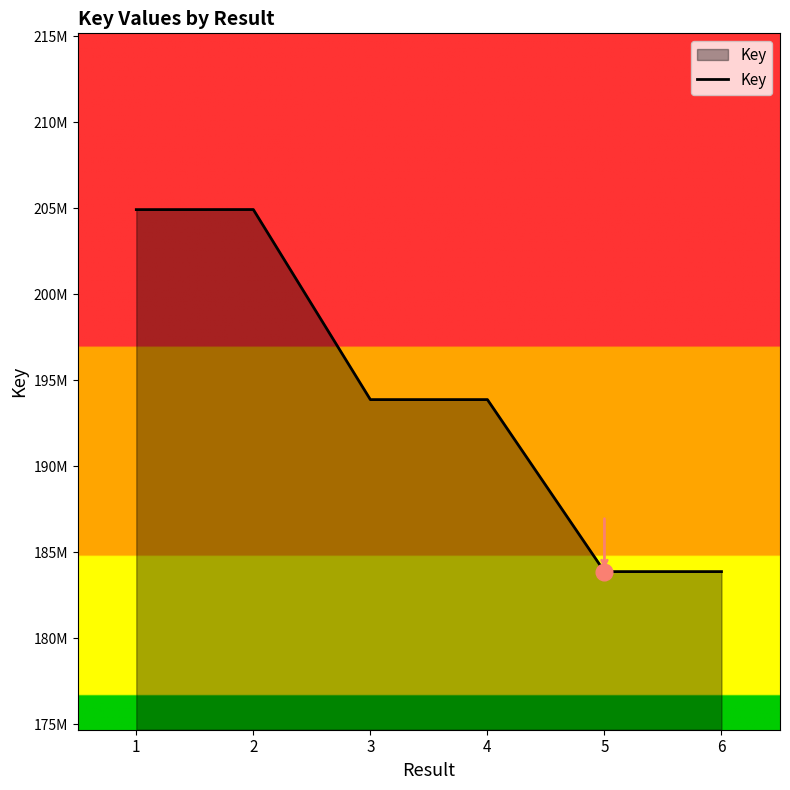

What is the value of the 5th point from the left?

183876344